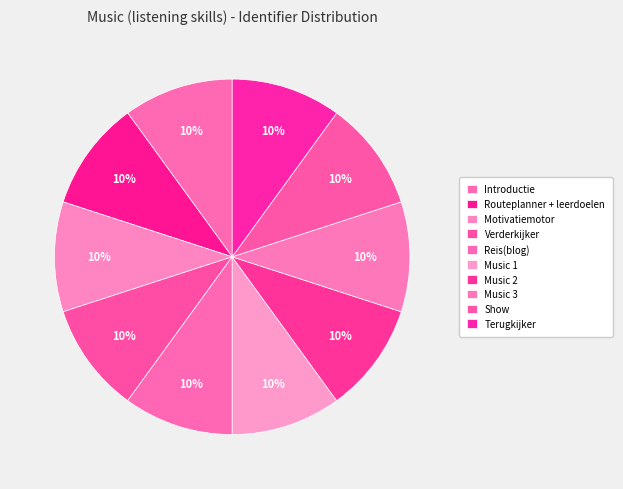

How many segments does this pie chart have?

10